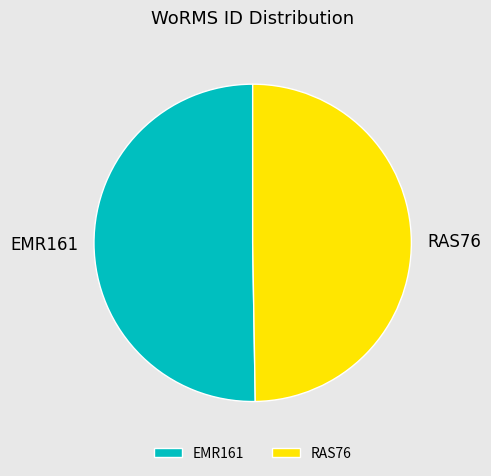

Count the number of slices in the pie.

2